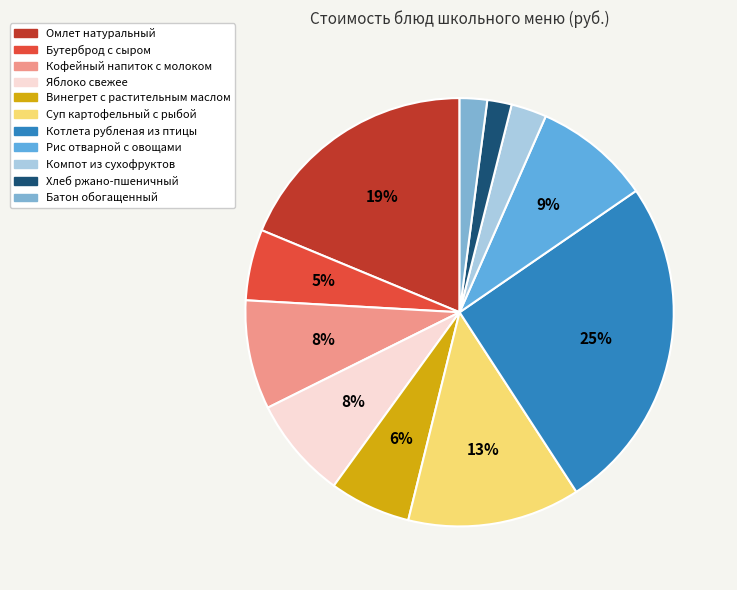

To the nearest percent, what portion does Омлет натуральный represent?

19%